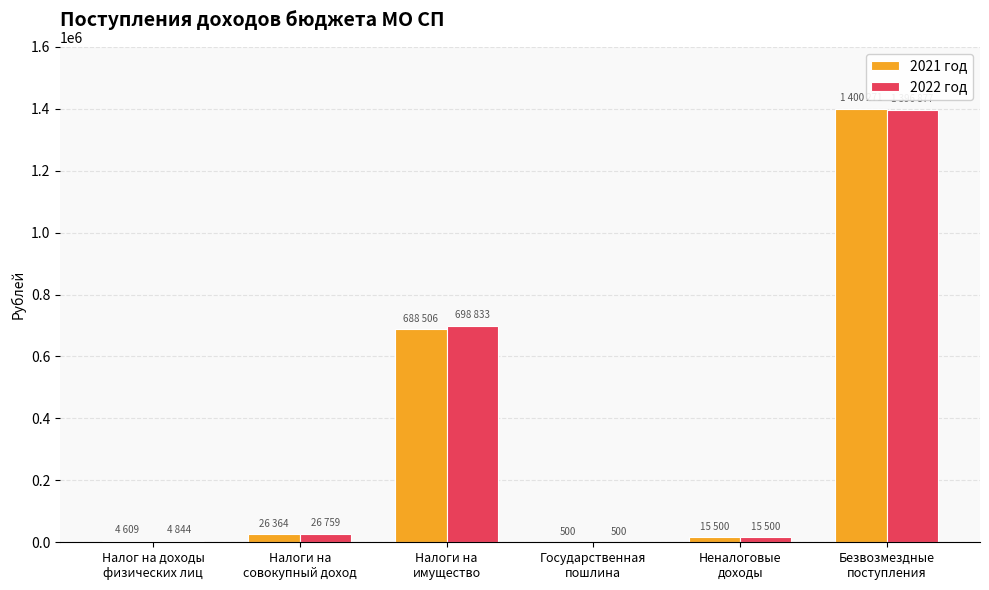

What are all the series names shown in the legend?

2021 год, 2022 год